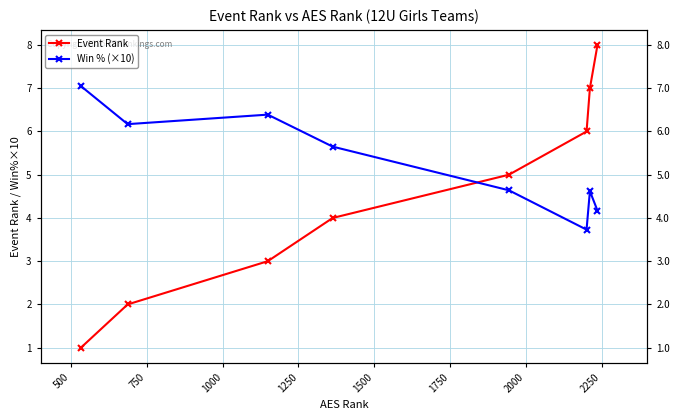

What is the minimum value shown in the chart?

1.0